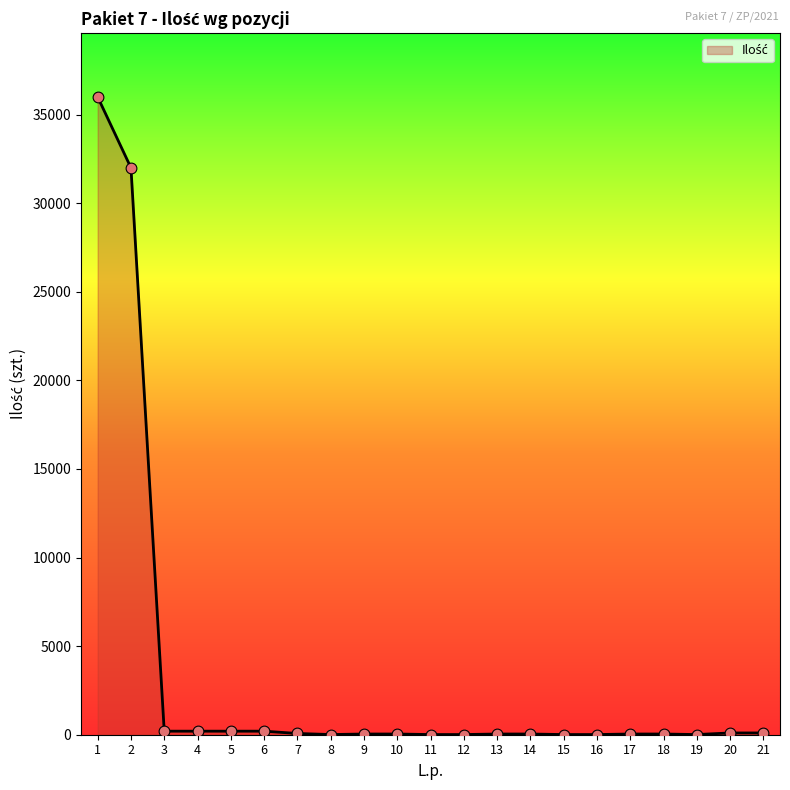

Between 21 and 11, which is larger?

21